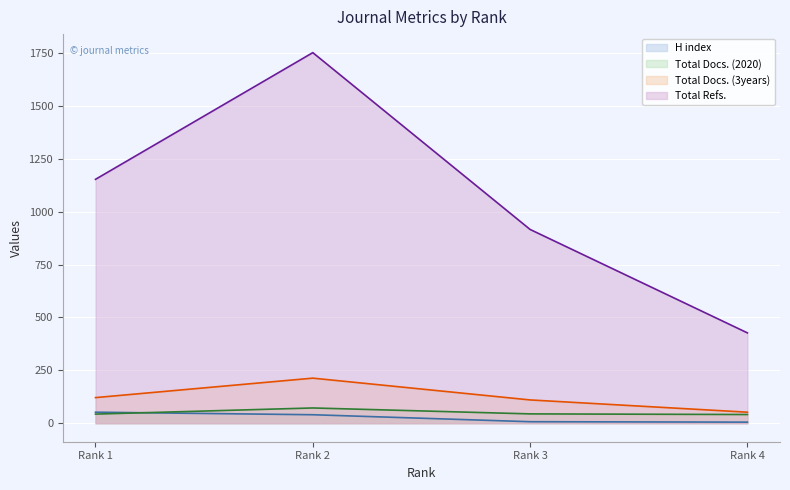

List the labels in order of H index value, smallest first.

Rank 4, Rank 3, Rank 2, Rank 1